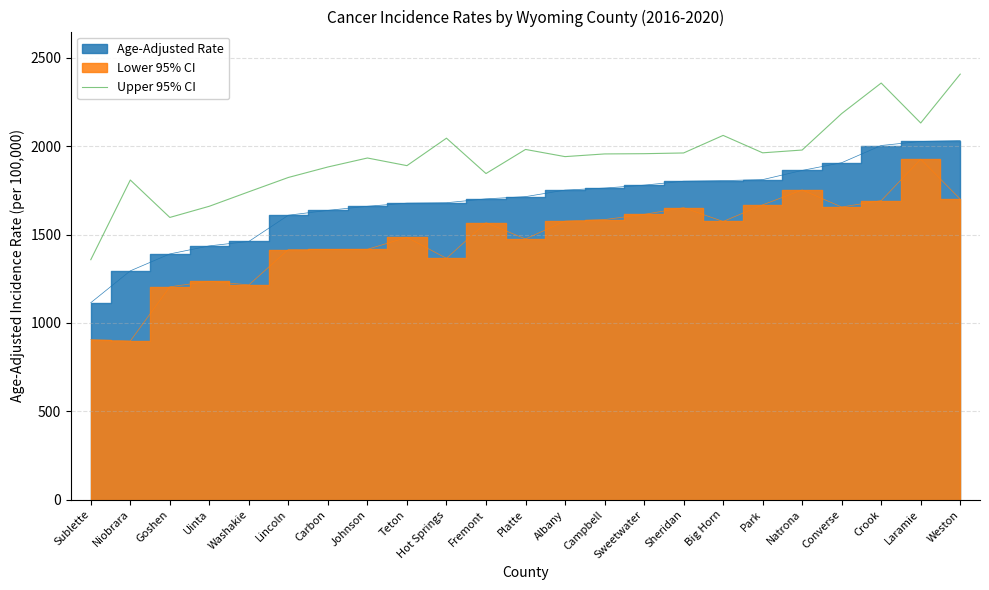

The value of Upper 95% CI at Goshen is 2253.2. True or false?

False